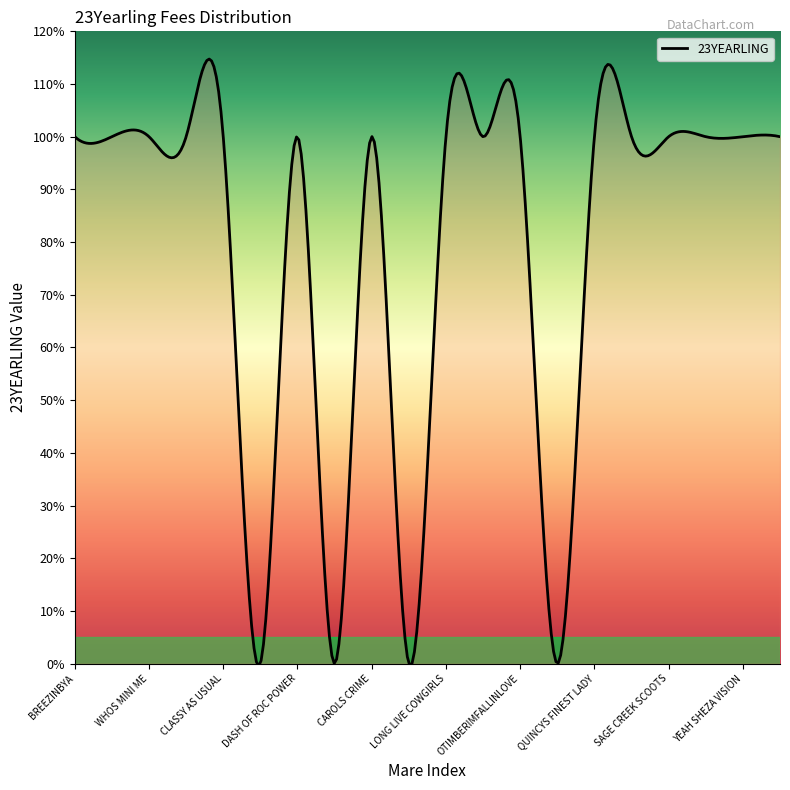

What is the greatest value displayed?

114.7